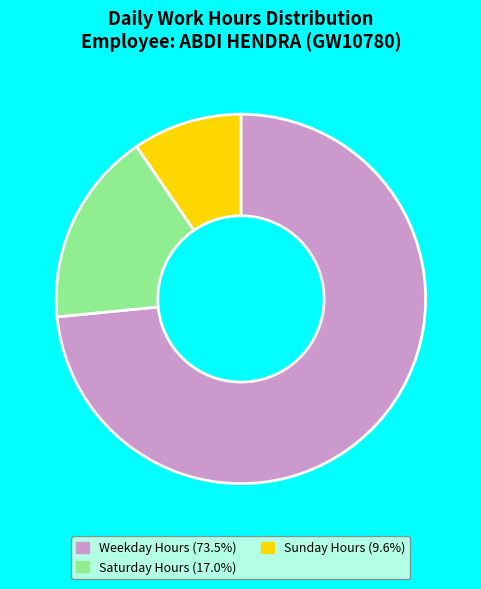

Is there any slice that represents more than half of the pie?

Yes